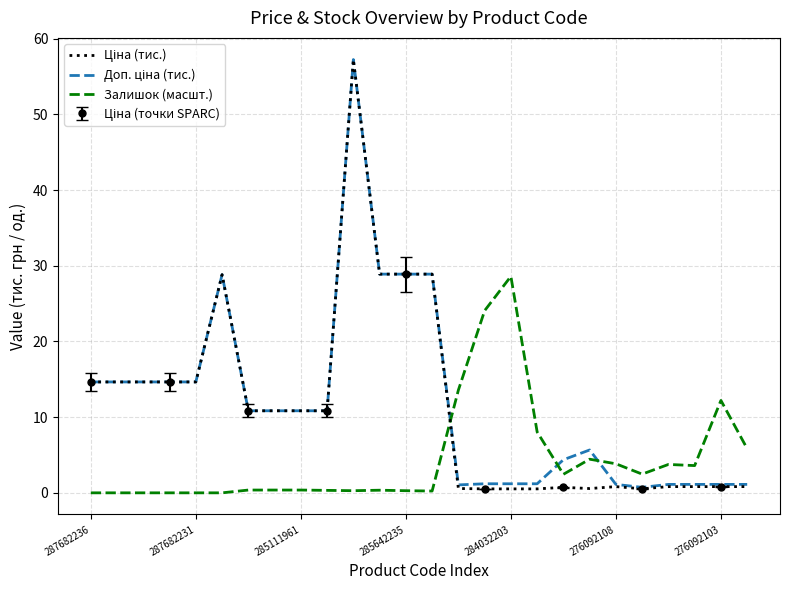

Which category has the highest value in the Залишок (масшт.) series?

284032203